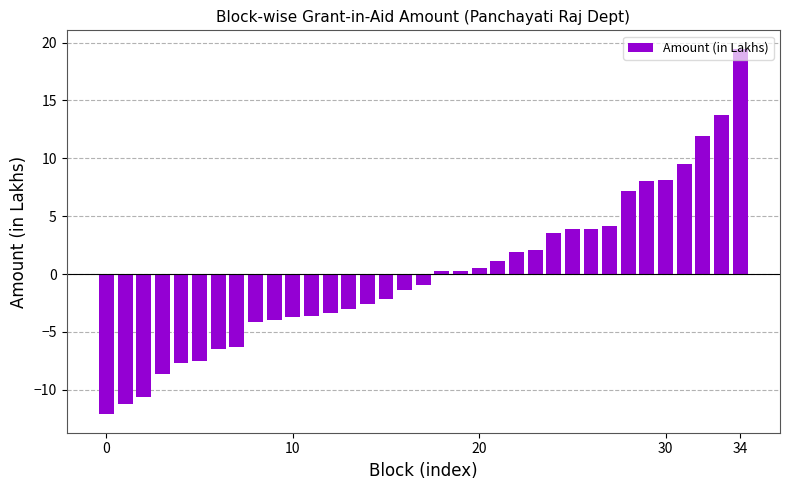

What is the difference between the maximum and minimum values?

31.6